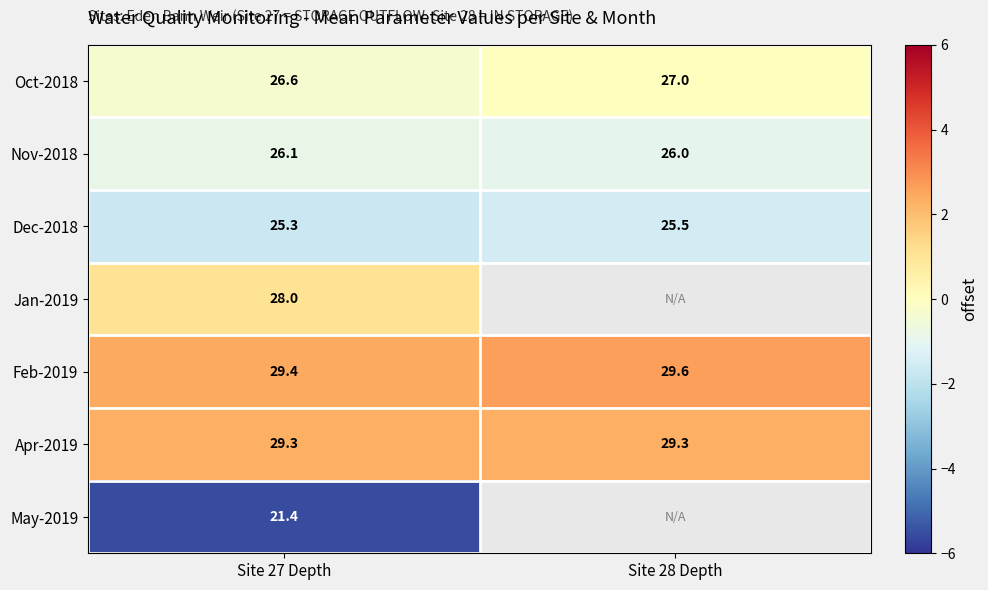

Is the value of Jan-2019 at Site 27 Depth greater than the value of Dec-2018 at Site 28 Depth?

Yes